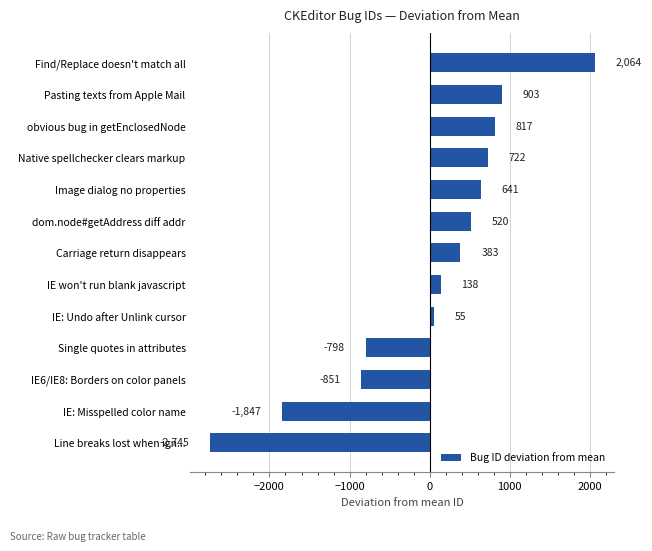

Rank the categories by value from lowest to highest.

Line breaks lost when ign..., IE: Misspelled color name, IE6/IE8: Borders on color panels, Single quotes in attributes, IE: Undo after Unlink cursor, IE won't run blank javascript, Carriage return disappears, dom.node#getAddress diff addr, Image dialog no properties, Native spellchecker clears markup, obvious bug in getEnclosedNode, Pasting texts from Apple Mail, Find/Replace doesn't match all